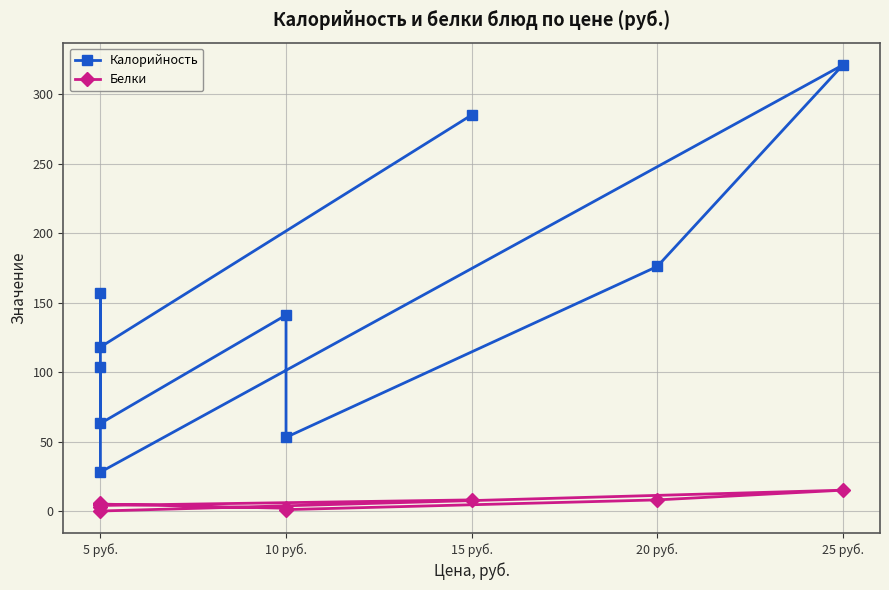

How many data points does each series have?

10